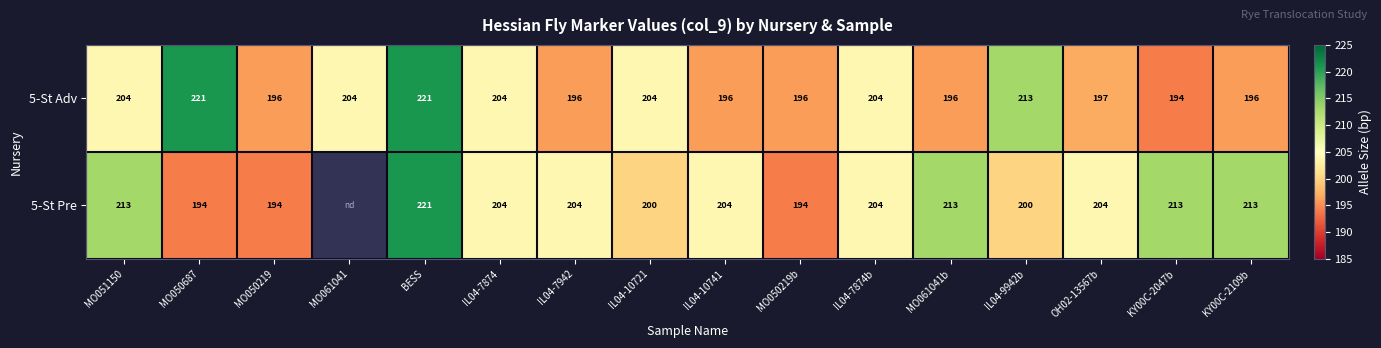

Is it true that 5-St Adv equals 71.5 at MO061041?

False